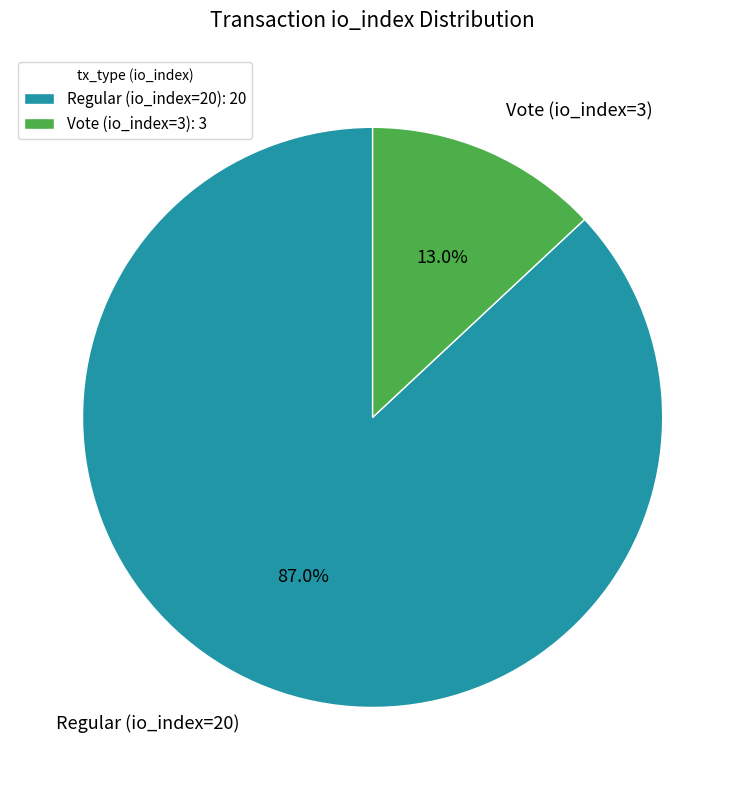

What is the largest slice in the pie chart?

Regular (io_index=20)